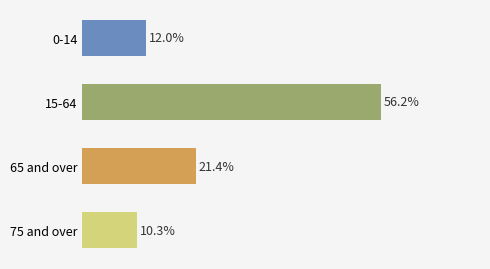

List the labels in order of value, smallest first.

75 and over, 0-14, 65 and over, 15-64